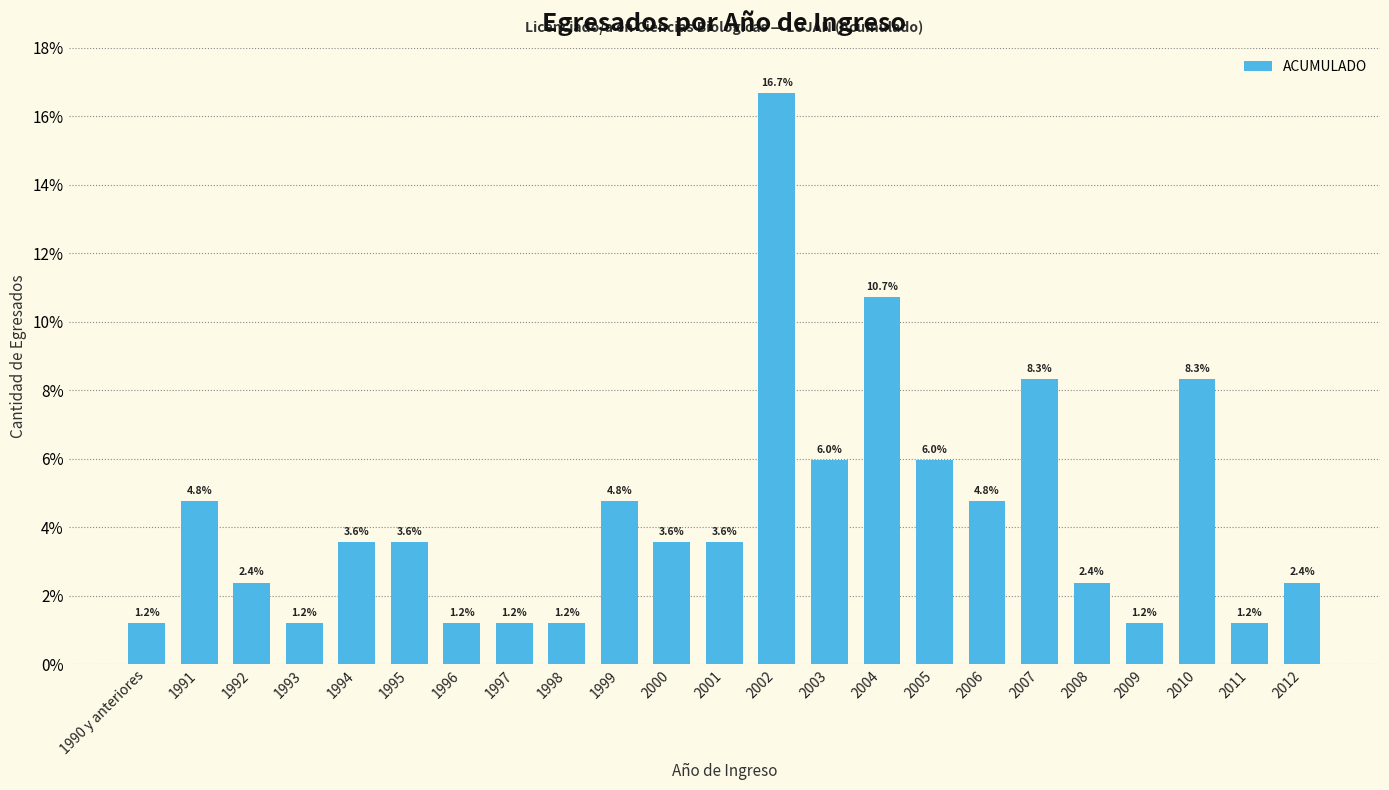

Reading right to left, extract all data points from this chart.

2012=2.4	2011=1.2	2010=8.3	2009=1.2	2008=2.4	2007=8.3	2006=4.8	2005=6.0	2004=10.7	2003=6.0	2002=16.7	2001=3.6	2000=3.6	1999=4.8	1998=1.2	1997=1.2	1996=1.2	1995=3.6	1994=3.6	1993=1.2	1992=2.4	1991=4.8	1990 y anteriores=1.2